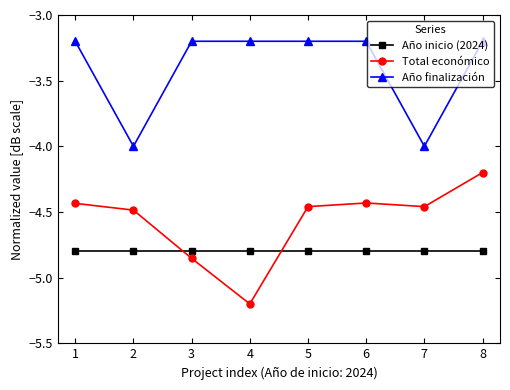

Which series ends up on top after the final intersection of Total económico and Año inicio (2024)?

Total económico